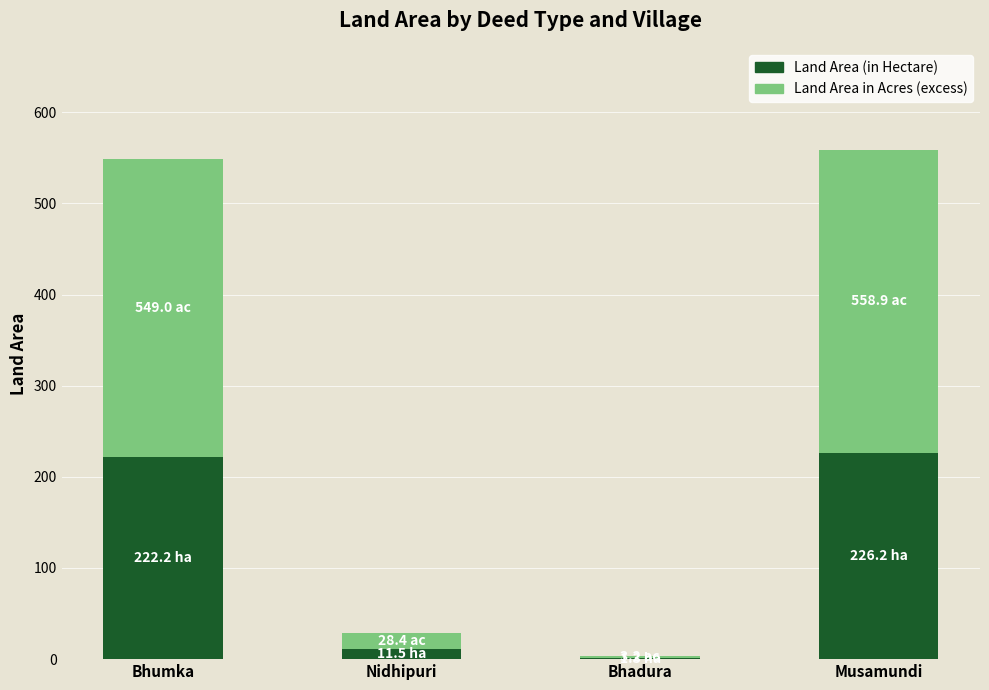

What is the total value across all series at Musamundi?

558.9